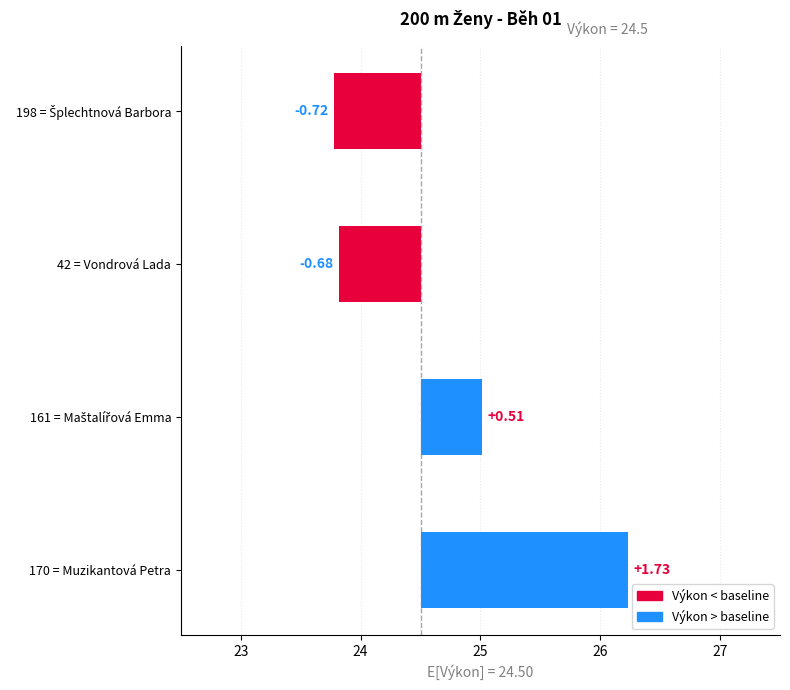

What is the difference between the maximum and minimum values?

2.4